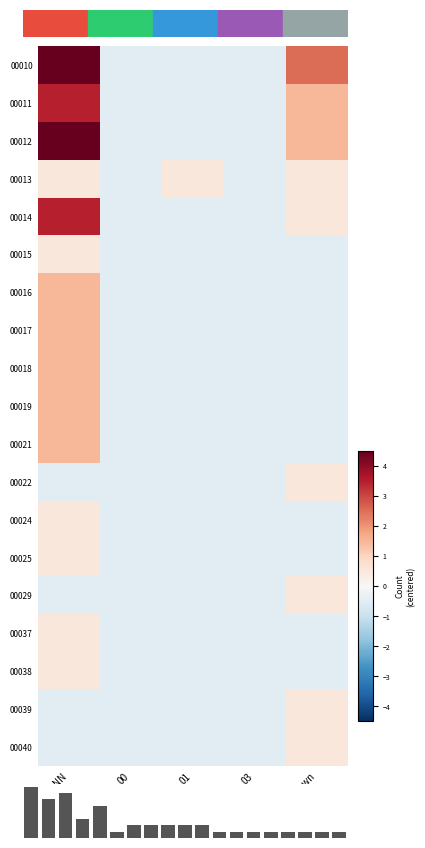

Reading left to right, transcribe all the data shown in this chart.

00010: 4.5	-0.5	-0.5	-0.5	2.5
00011: 3.5	-0.5	-0.5	-0.5	1.5
00012: 4.5	-0.5	-0.5	-0.5	1.5
00013: 0.5	-0.5	0.5	-0.5	0.5
00014: 3.5	-0.5	-0.5	-0.5	0.5
00015: 0.5	-0.5	-0.5	-0.5	-0.5
00016: 1.5	-0.5	-0.5	-0.5	-0.5
00017: 1.5	-0.5	-0.5	-0.5	-0.5
00018: 1.5	-0.5	-0.5	-0.5	-0.5
00019: 1.5	-0.5	-0.5	-0.5	-0.5
00021: 1.5	-0.5	-0.5	-0.5	-0.5
00022: -0.5	-0.5	-0.5	-0.5	0.5
00024: 0.5	-0.5	-0.5	-0.5	-0.5
00025: 0.5	-0.5	-0.5	-0.5	-0.5
00029: -0.5	-0.5	-0.5	-0.5	0.5
00037: 0.5	-0.5	-0.5	-0.5	-0.5
00038: 0.5	-0.5	-0.5	-0.5	-0.5
00039: -0.5	-0.5	-0.5	-0.5	0.5
00040: -0.5	-0.5	-0.5	-0.5	0.5